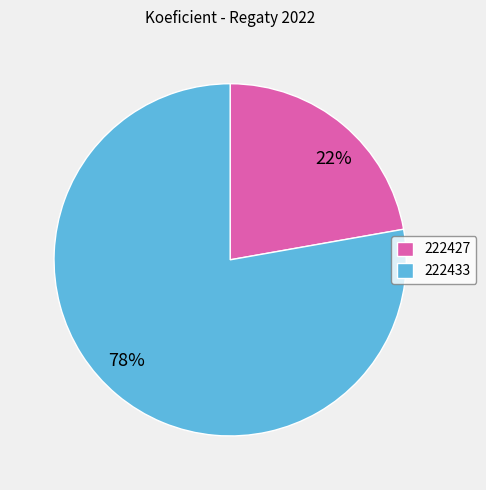

True or false: 222427 accounts for 11% of the total.

False